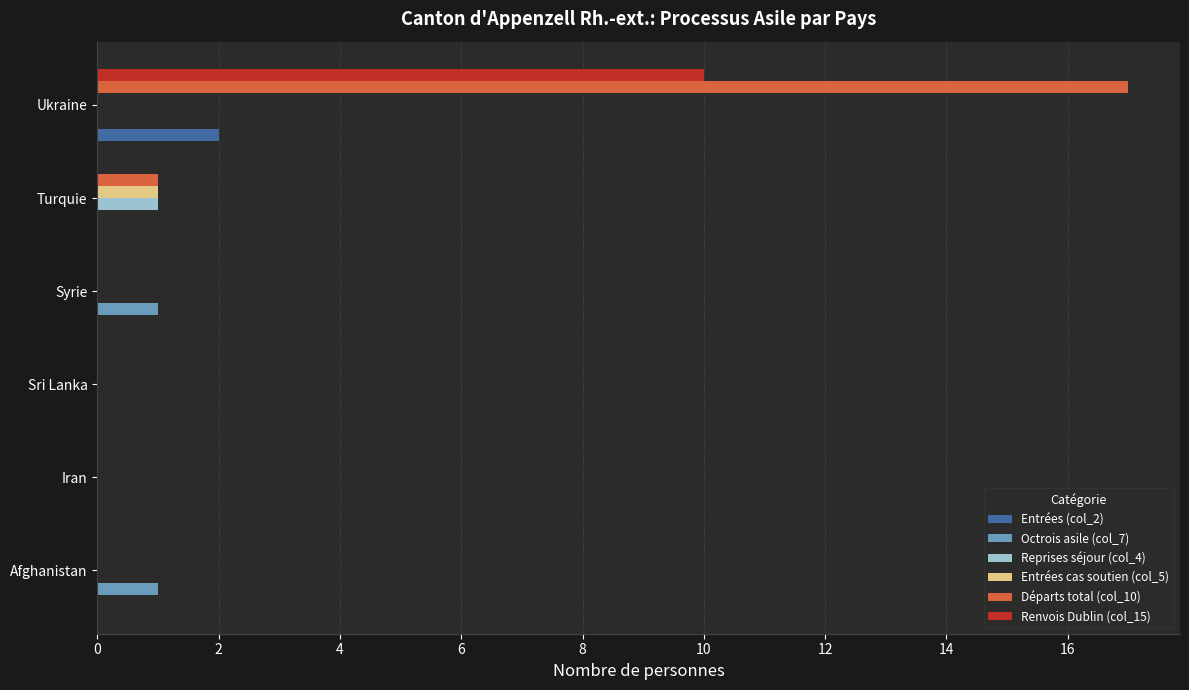

What is the sum of all Octrois asile (col_7) values?

2